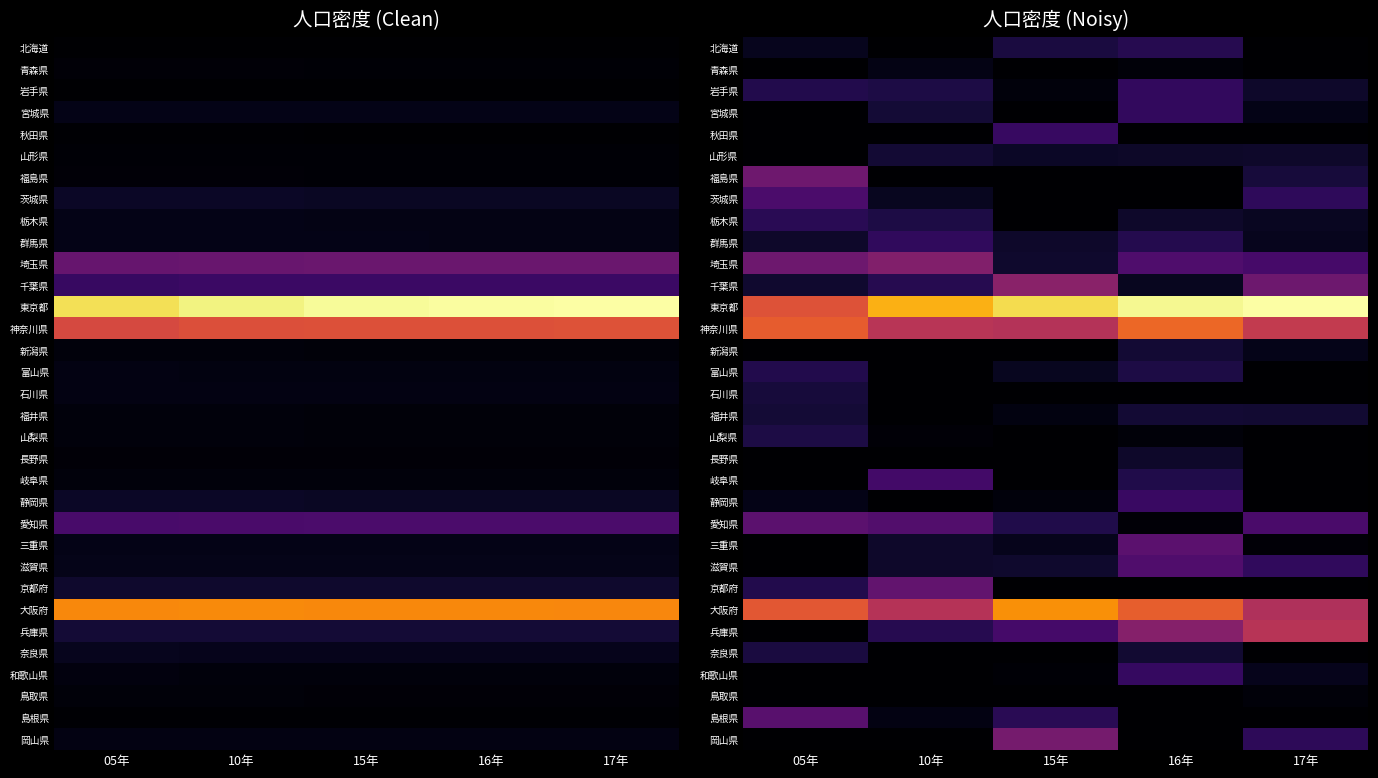

List the labels in order of 滋賀県 value, smallest first.

05年, 10年, 15年, 17年, 16年